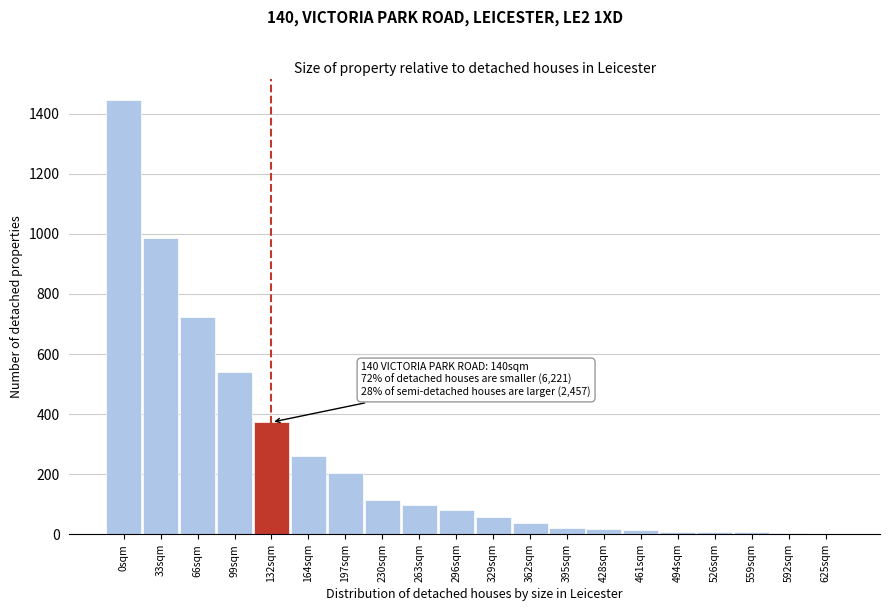

Which label corresponds to the largest value in the chart?

0sqm